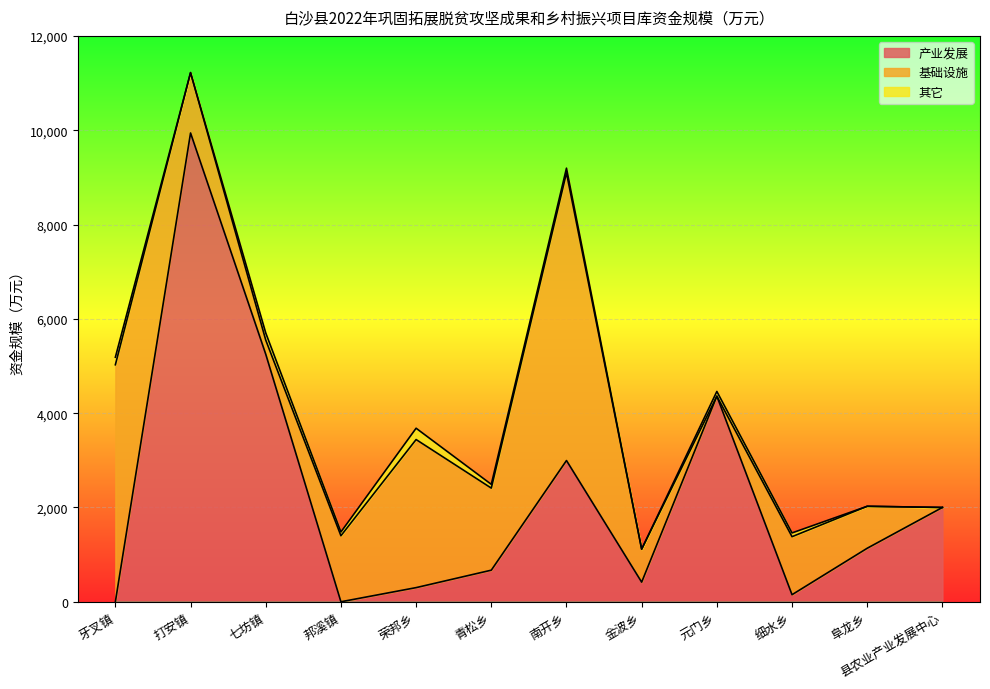

The 基础设施 series shows 8608 at 牙叉镇. True or false?

False